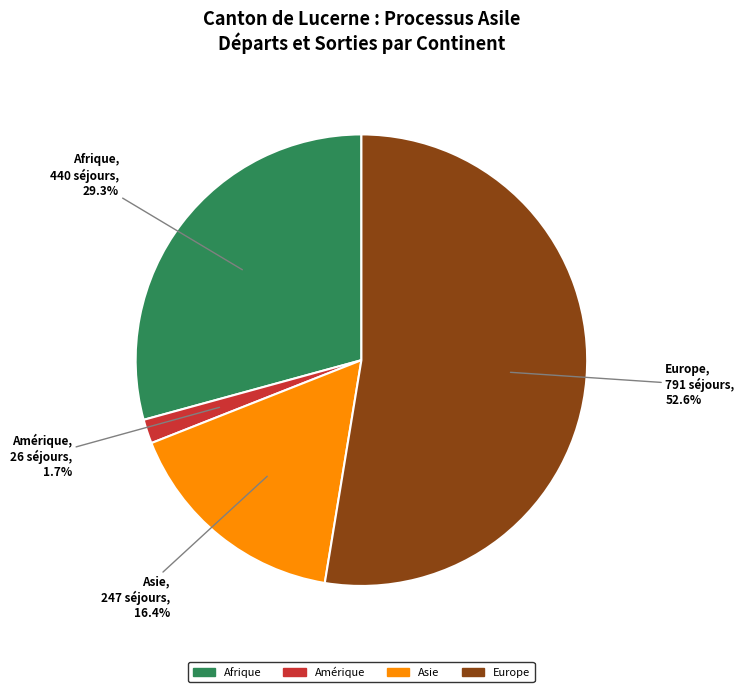

Is there a majority slice in this chart?

Yes